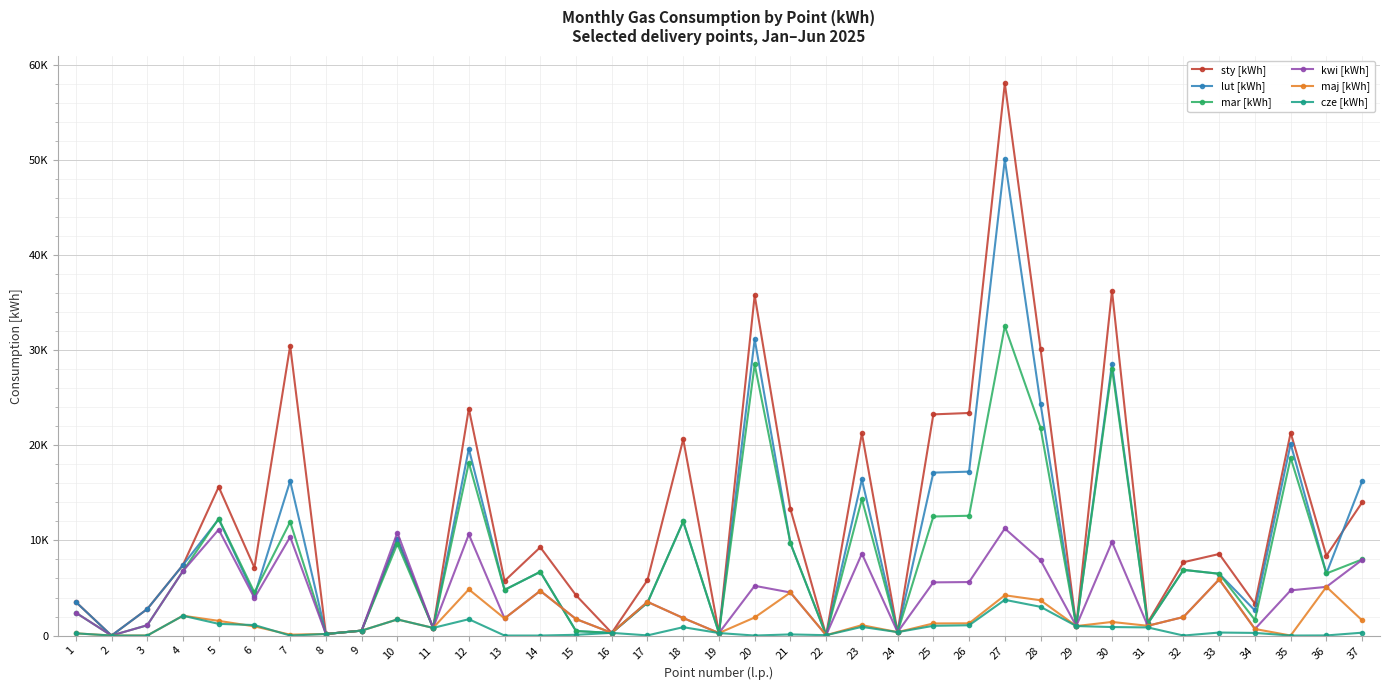

What are all the series names shown in the legend?

sty [kWh], lut [kWh], mar [kWh], kwi [kWh], maj [kWh], cze [kWh]